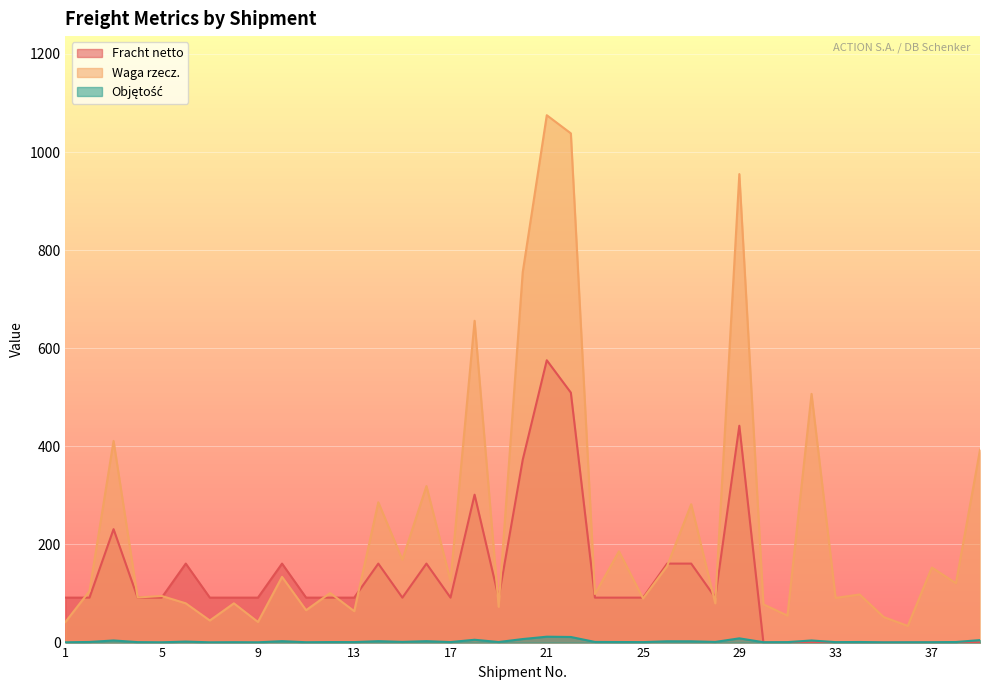

List the labels in order of Waga rzecz. value, largest first.

21, 22, 29, 20, 18, 32, 3, 39, 16, 14, 27, 24, 15, 26, 37, 10, 17, 38, 2, 12, 23, 34, 5, 4, 33, 25, 6, 8, 28, 30, 19, 11, 13, 31, 35, 7, 1, 9, 36